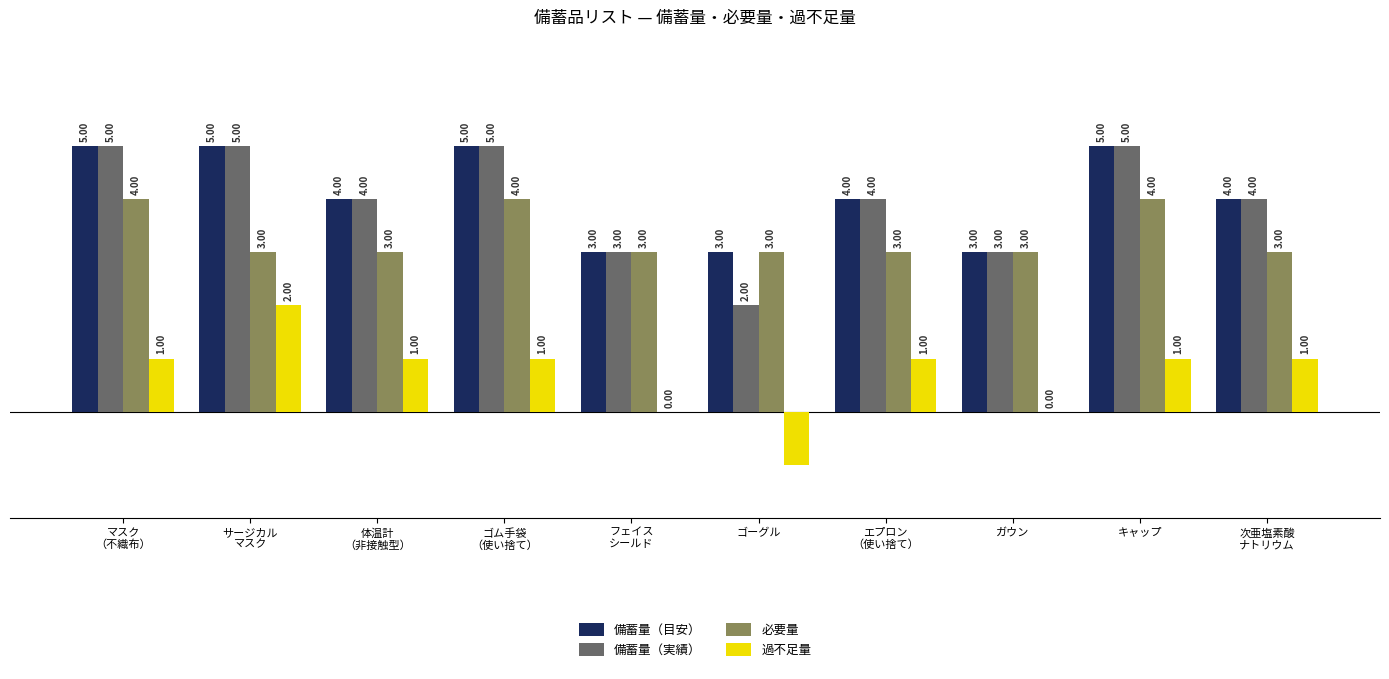

Which series has the largest total across all categories?

備蓄量（目安）